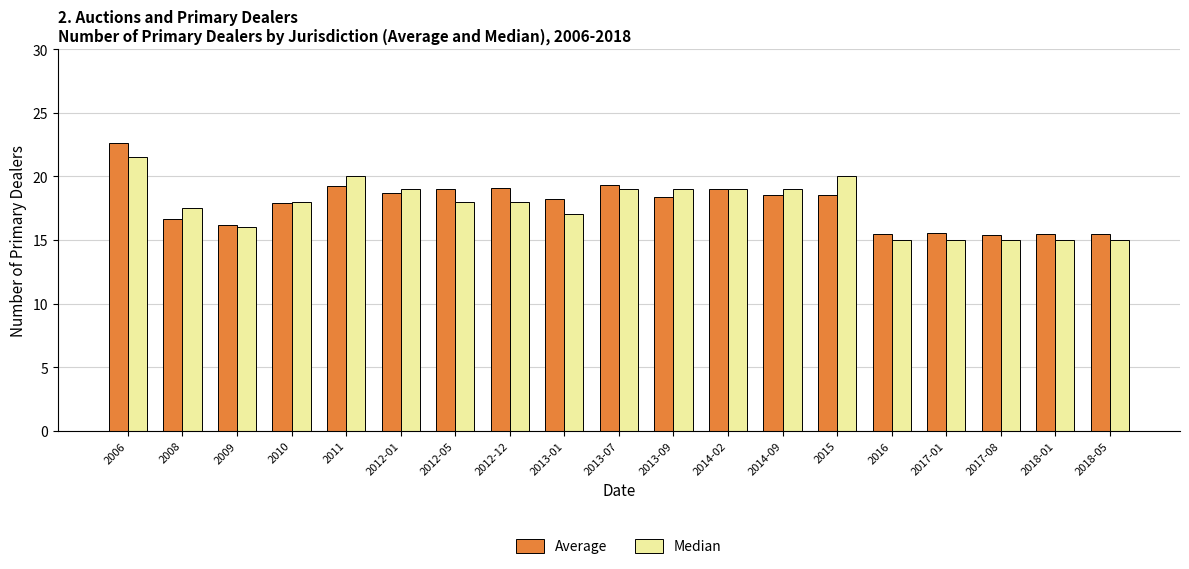

True or false: Average has a value of 18.4 at 2013-09.

True